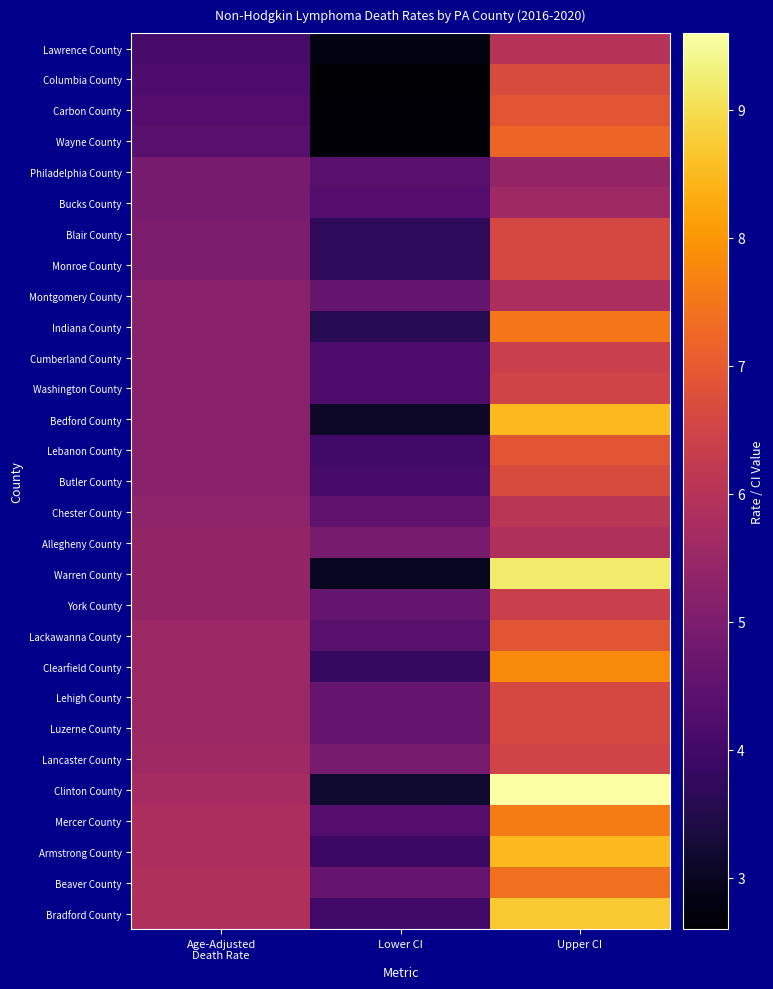

At which category is the sum across all series the highest?

Upper CI